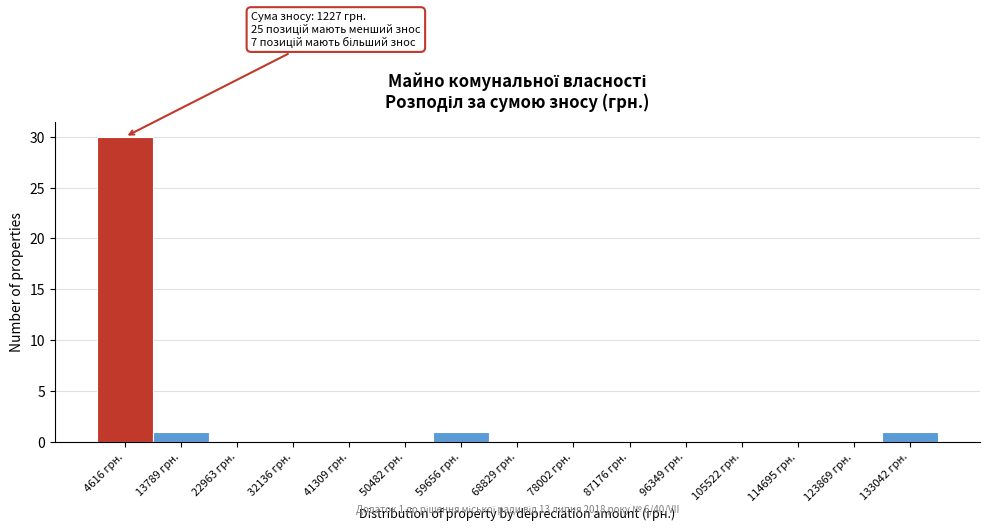

Over which range of the x-axis is the bar tallest?

0 to 9000